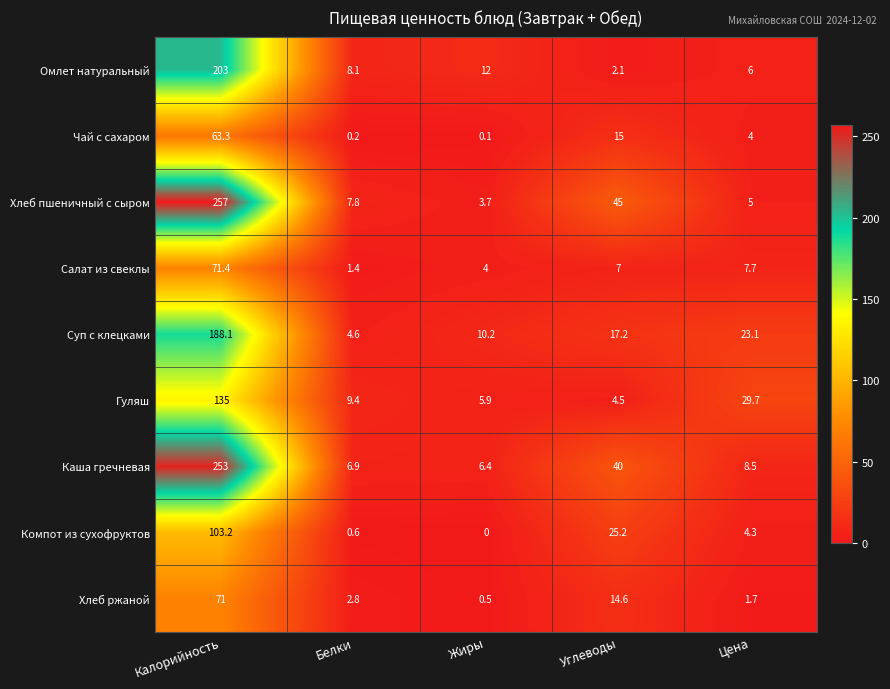

At which category is the sum across all series the highest?

Калорийность